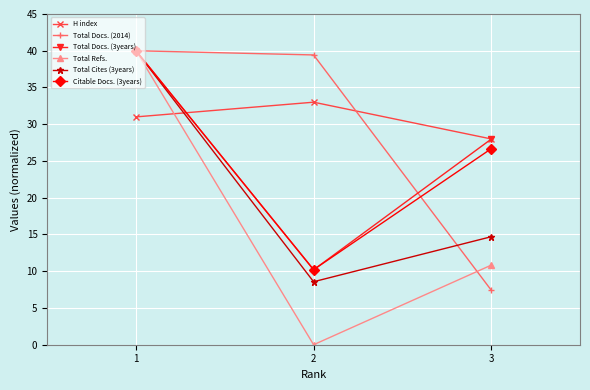

At which label does Total Cites (3years) first exceed 14?

1